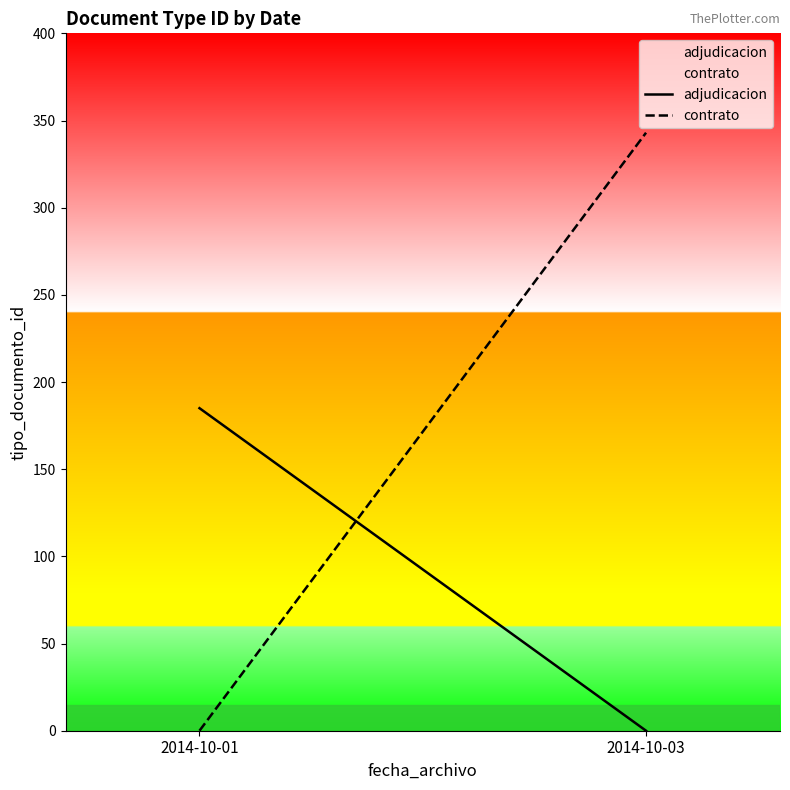

True or false: contrato has a value of 343 at 2014-10-03.

True